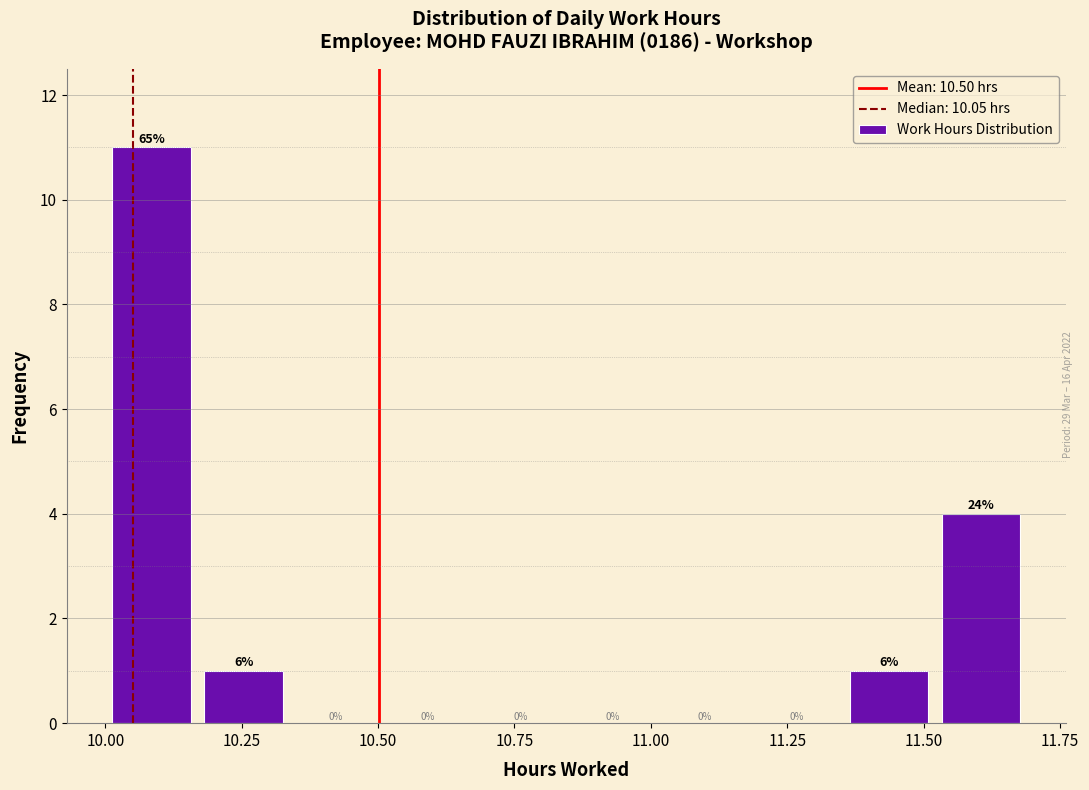

Around what value on the x-axis is the tallest bar? Give the approximate position of its centre, as read against the axis.

10.10